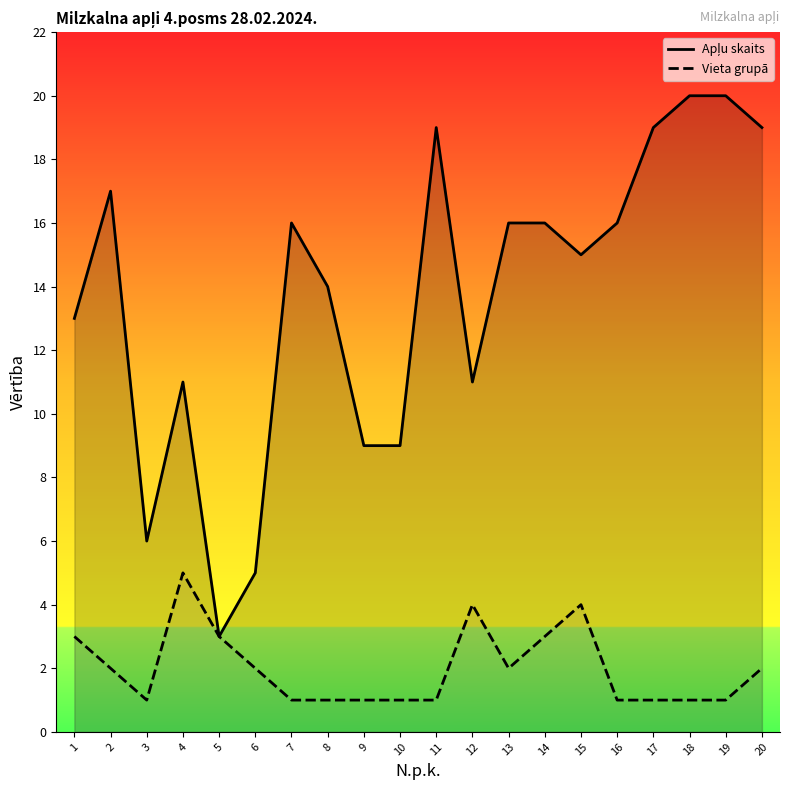

What are all the series names shown in the legend?

Apļu skaits, Vieta grupā